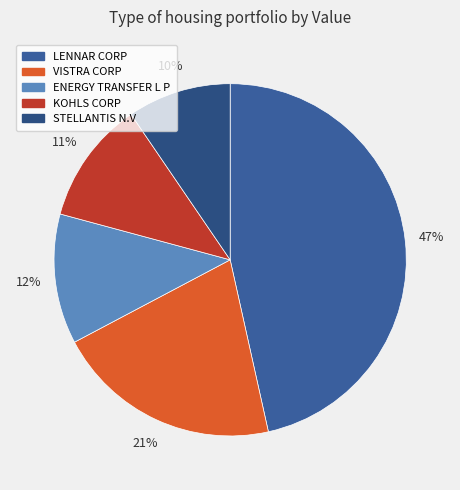

To the nearest percent, what is the difference between the largest and smallest slice percentages?

37%